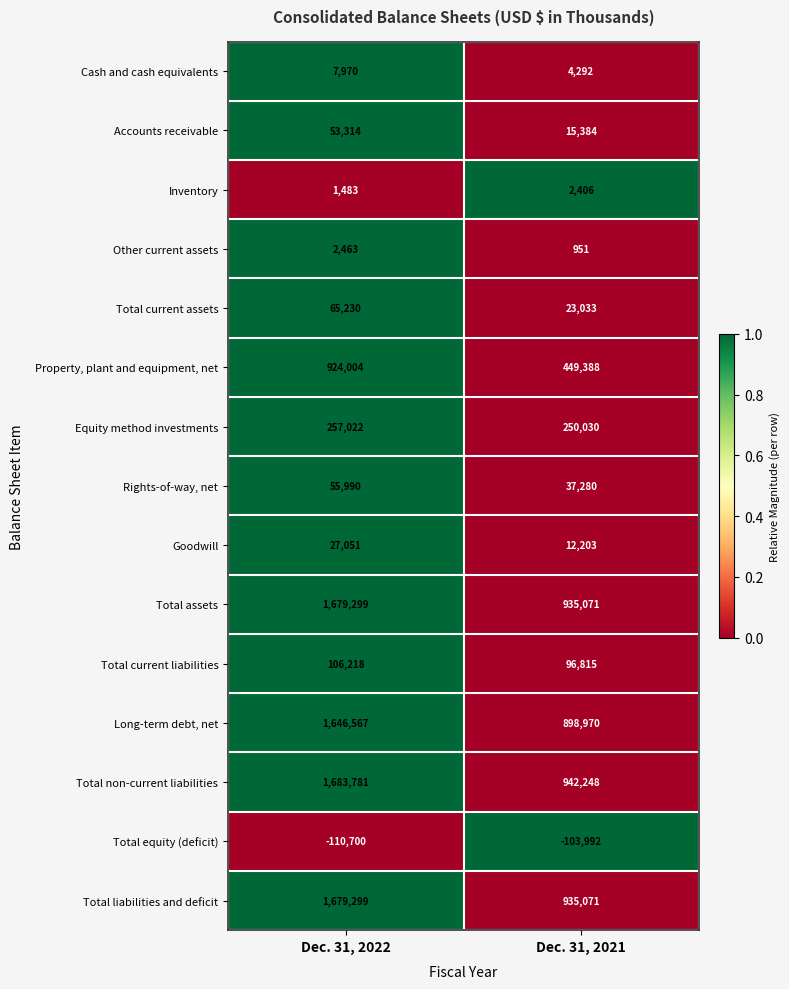

Reading right to left, transcribe all the data shown in this chart.

Cash and cash equivalents: Dec. 31, 2021=4292	Dec. 31, 2022=7970
Accounts receivable: Dec. 31, 2021=15384	Dec. 31, 2022=53314
Inventory: Dec. 31, 2021=2406	Dec. 31, 2022=1483
Other current assets: Dec. 31, 2021=951	Dec. 31, 2022=2463
Total current assets: Dec. 31, 2021=23033	Dec. 31, 2022=65230
Property, plant and equipment, net: Dec. 31, 2021=449388	Dec. 31, 2022=924004
Equity method investments: Dec. 31, 2021=250030	Dec. 31, 2022=257022
Rights-of-way, net: Dec. 31, 2021=37280	Dec. 31, 2022=55990
Goodwill: Dec. 31, 2021=12203	Dec. 31, 2022=27051
Total assets: Dec. 31, 2021=935071	Dec. 31, 2022=1679299
Total current liabilities: Dec. 31, 2021=96815	Dec. 31, 2022=106218
Long-term debt, net: Dec. 31, 2021=898970	Dec. 31, 2022=1646567
Total non-current liabilities: Dec. 31, 2021=942248	Dec. 31, 2022=1683781
Total equity (deficit): Dec. 31, 2021=-103992	Dec. 31, 2022=-110700
Total liabilities and deficit: Dec. 31, 2021=935071	Dec. 31, 2022=1679299